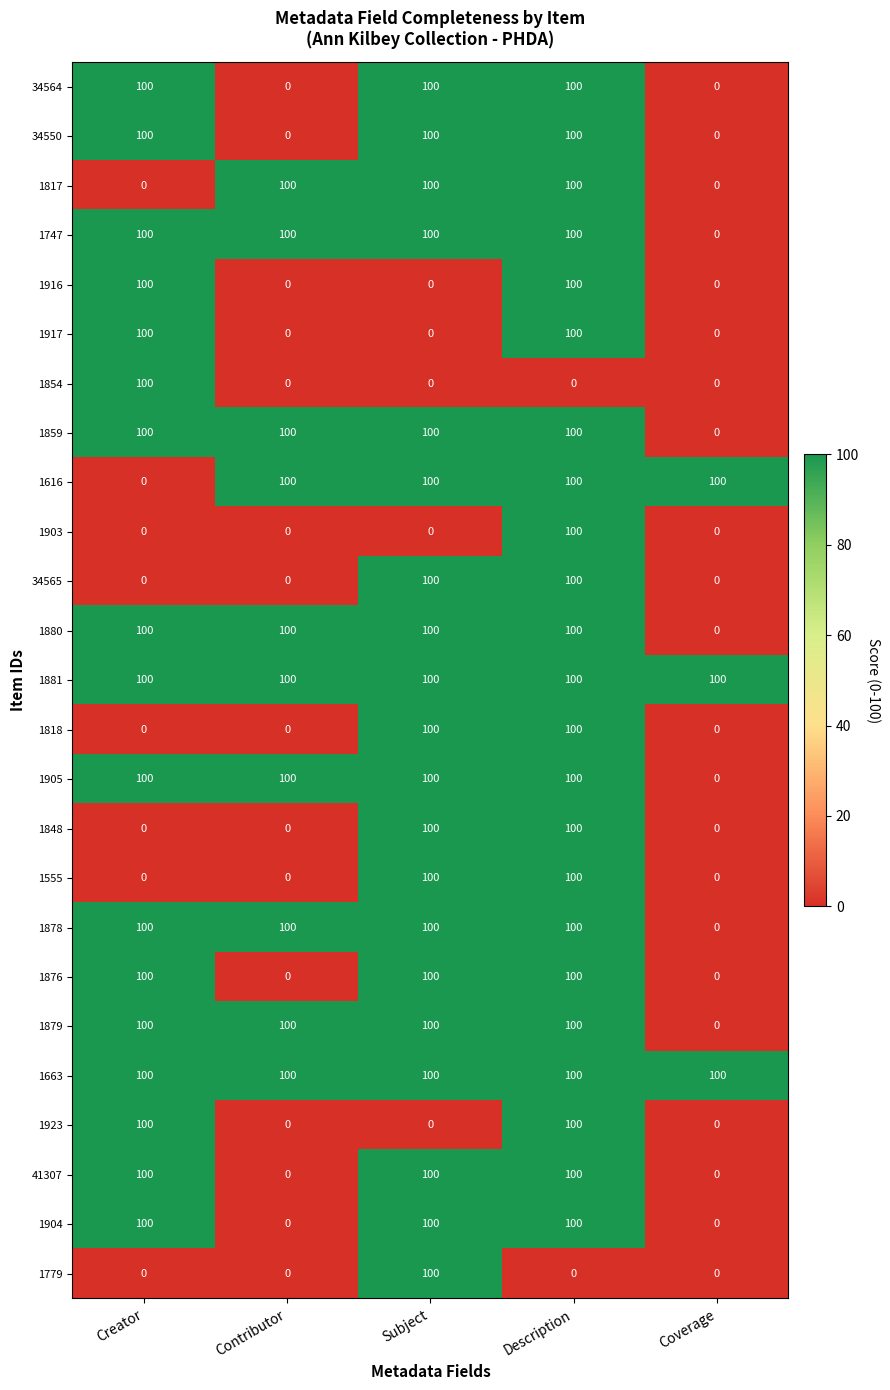

What is the difference between the maximum and minimum values in the 1880 series?

100